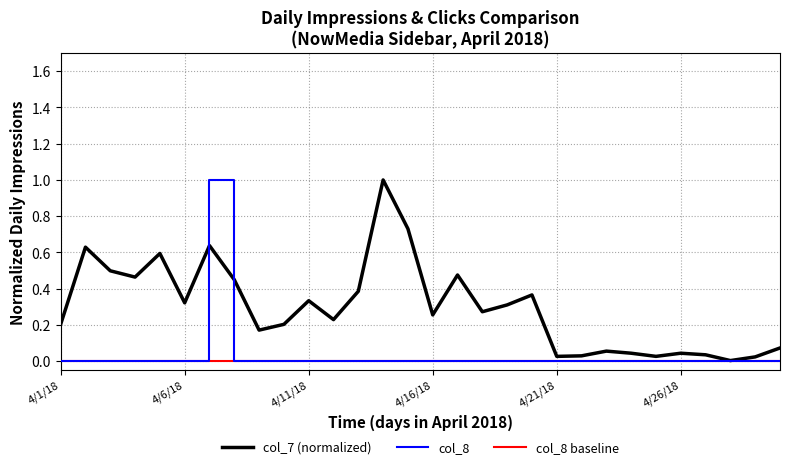

What is the highest value of the col_8 series?

1.0